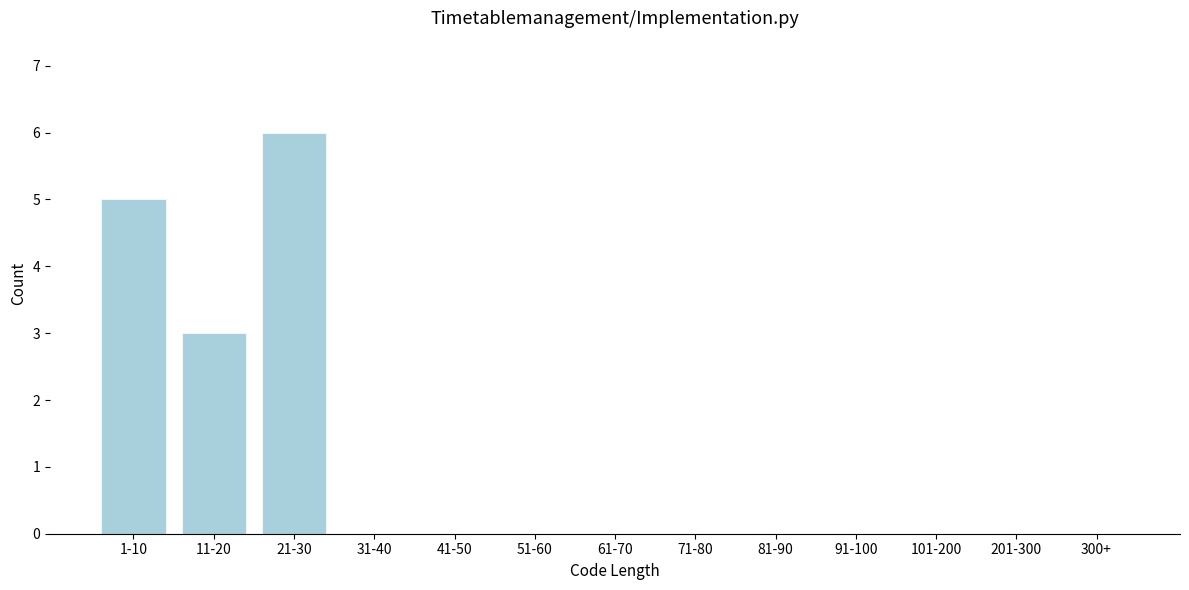

Reading left to right, list all the values displayed in this chart.

1-10=5	11-20=3	21-30=6	31-40=0	41-50=0	51-60=0	61-70=0	71-80=0	81-90=0	91-100=0	101-200=0	201-300=0	300+=0